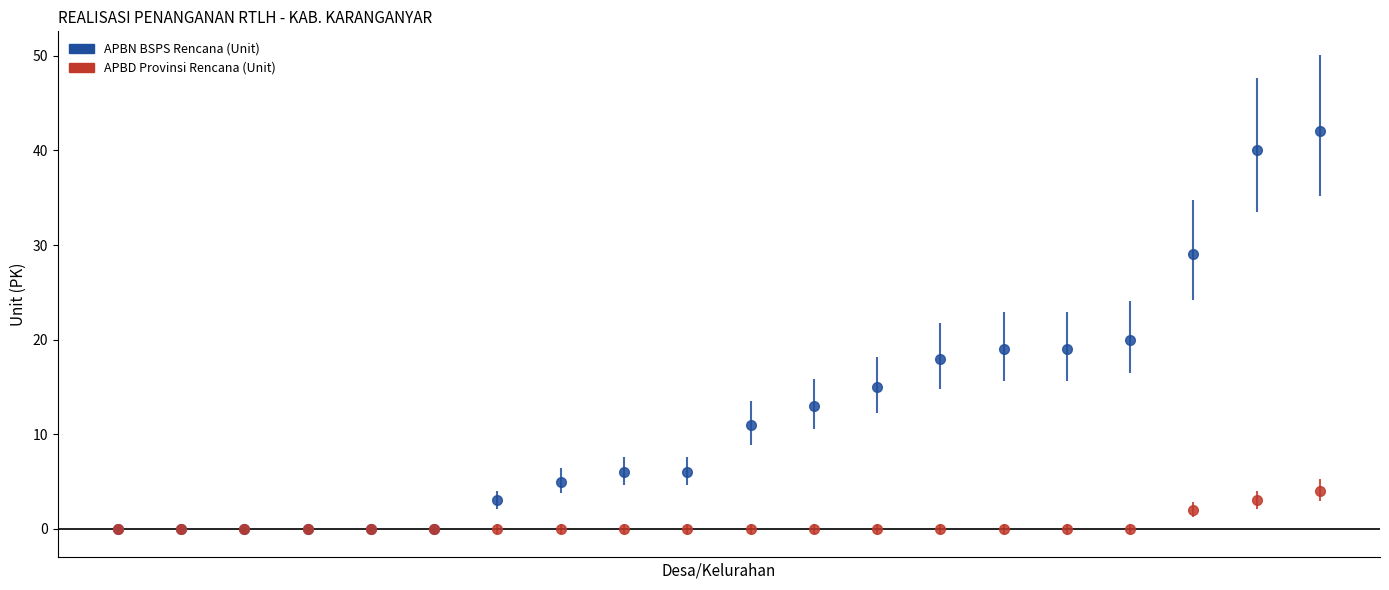

Which series has the widest spread of values?

APBN BSPS Rencana (Unit)